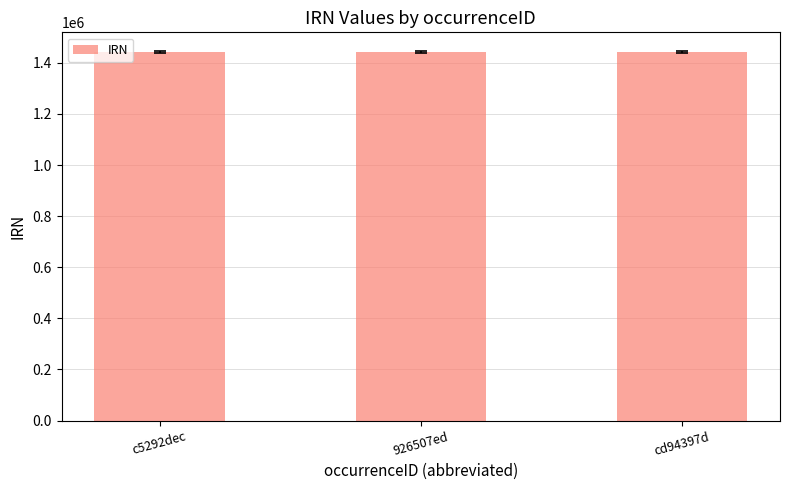

Is it true that the value at cd94397d is 1441832?

True